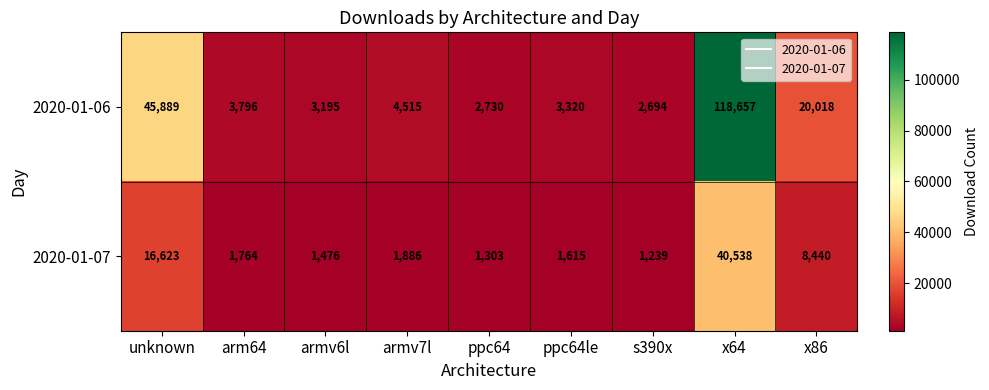

At which label does 2020-01-06 first exceed 3796?

unknown